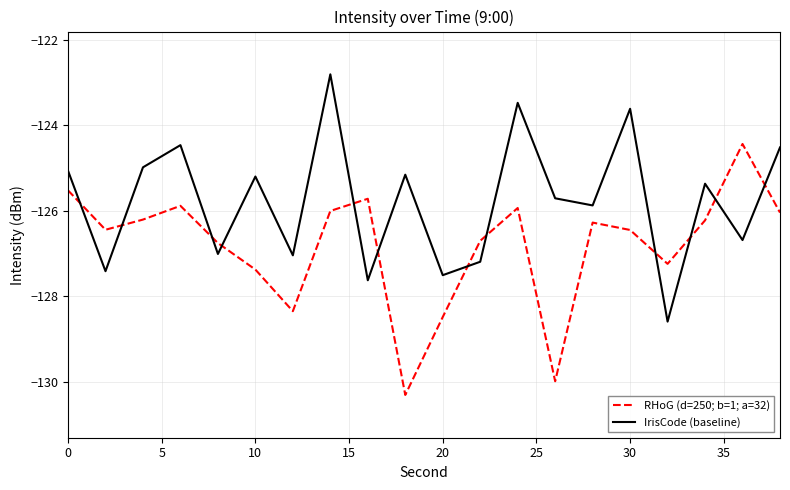

What is the difference between the maximum and minimum values in the RHoG (d=250; b=1; a=32) series?

5.9